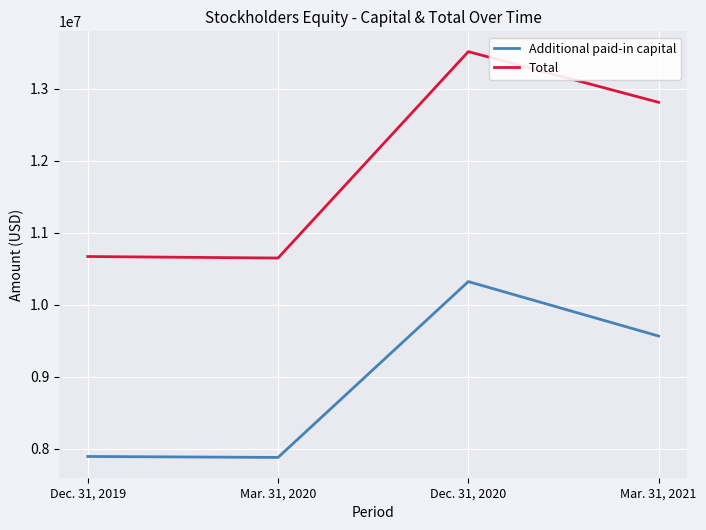

List the labels in order of Total value, smallest first.

Mar. 31, 2020, Dec. 31, 2019, Mar. 31, 2021, Dec. 31, 2020